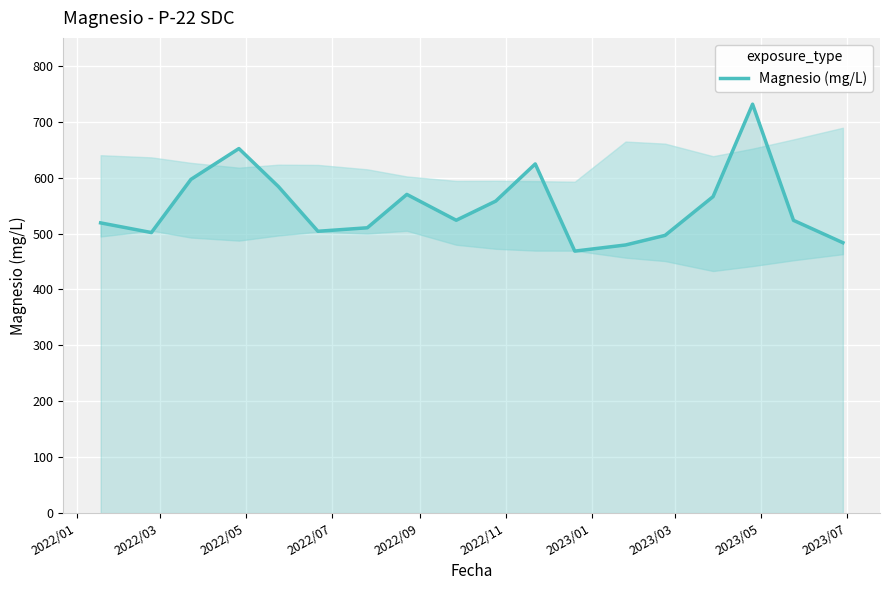

What is the maximum value shown in the chart?

731.4